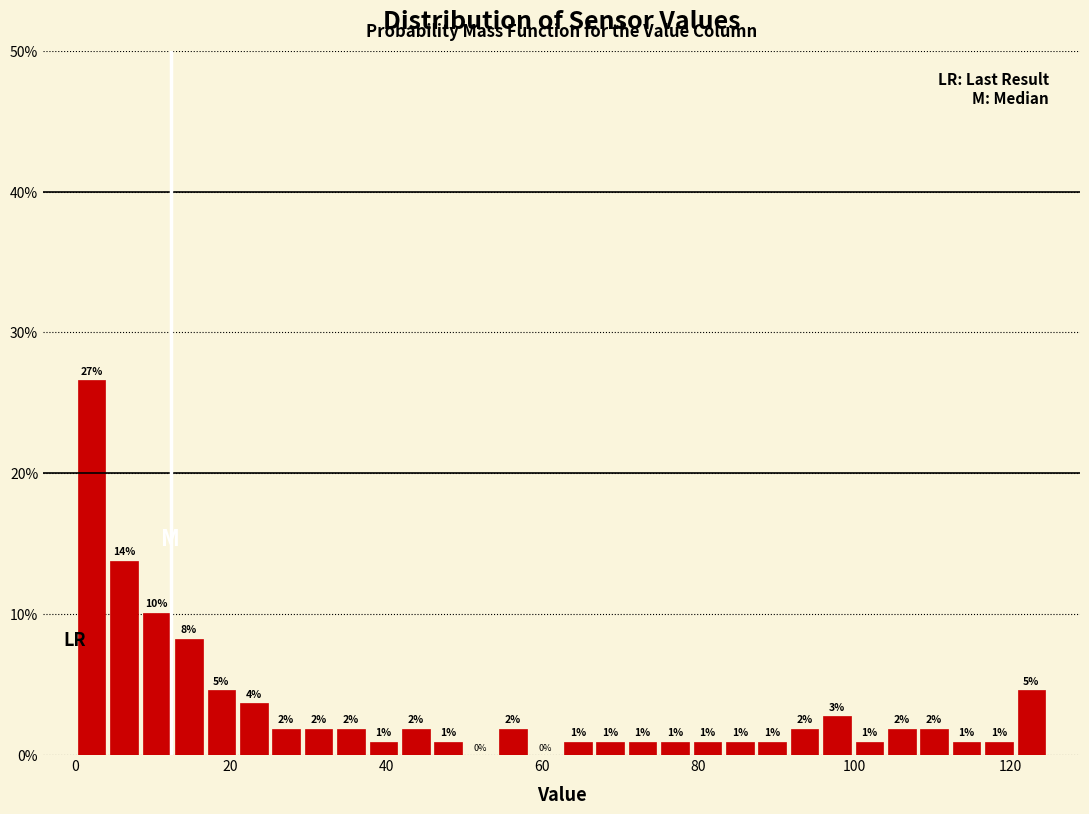

Read against the x-axis, roughly where is the centre of the tallest bar?

2